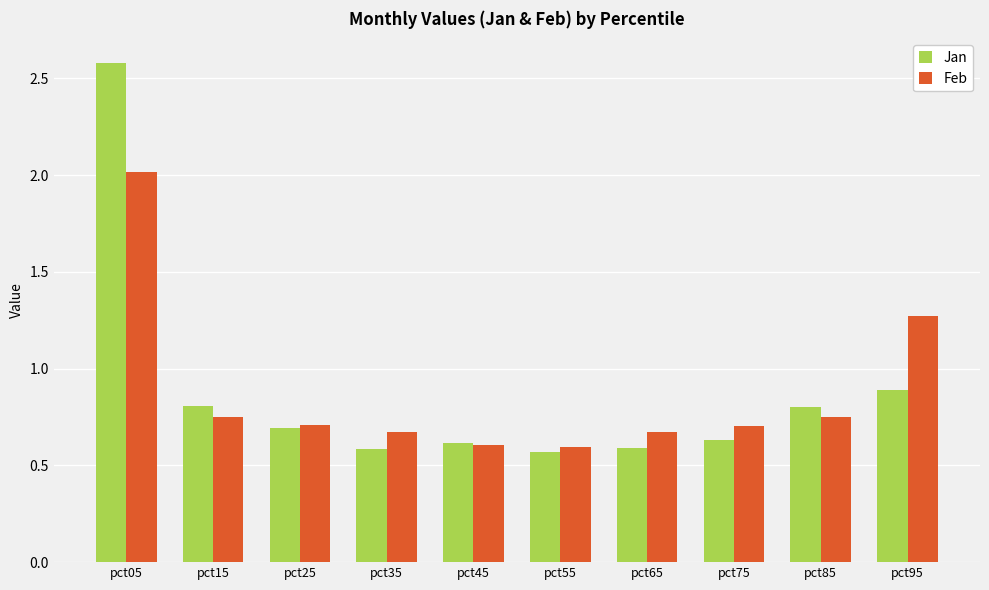

Does the chart contain any negative values?

No